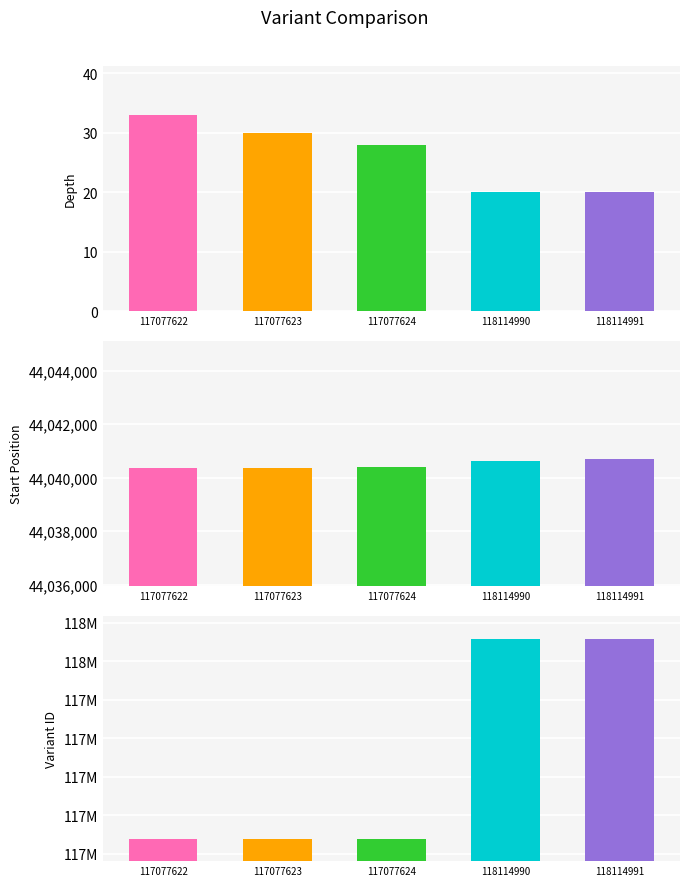

What is the difference between the maximum and minimum values in the start series?

354